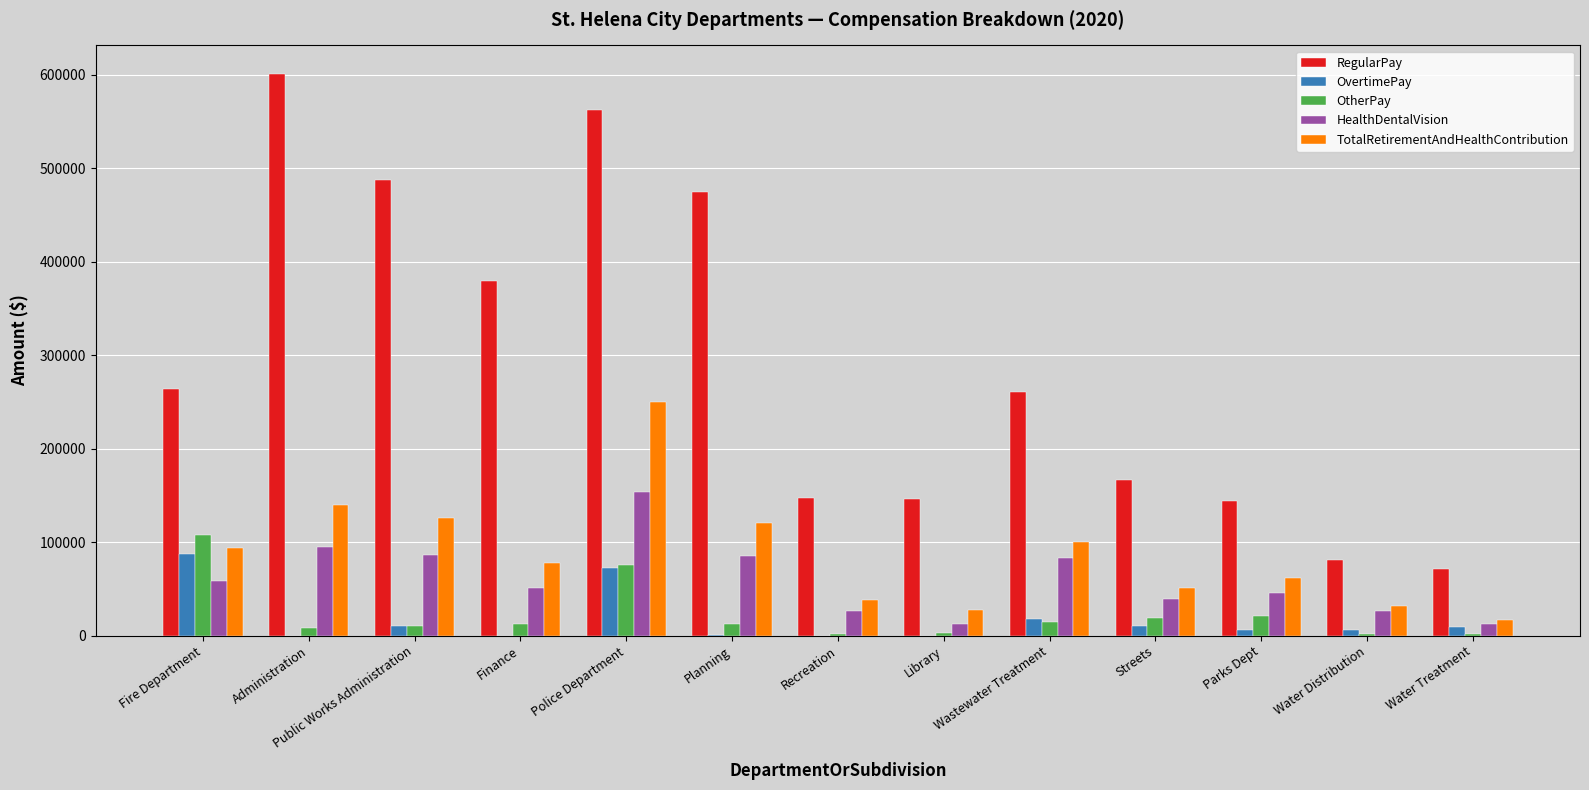

What is the sum of the RegularPay values at Water Treatment and Recreation?

219290